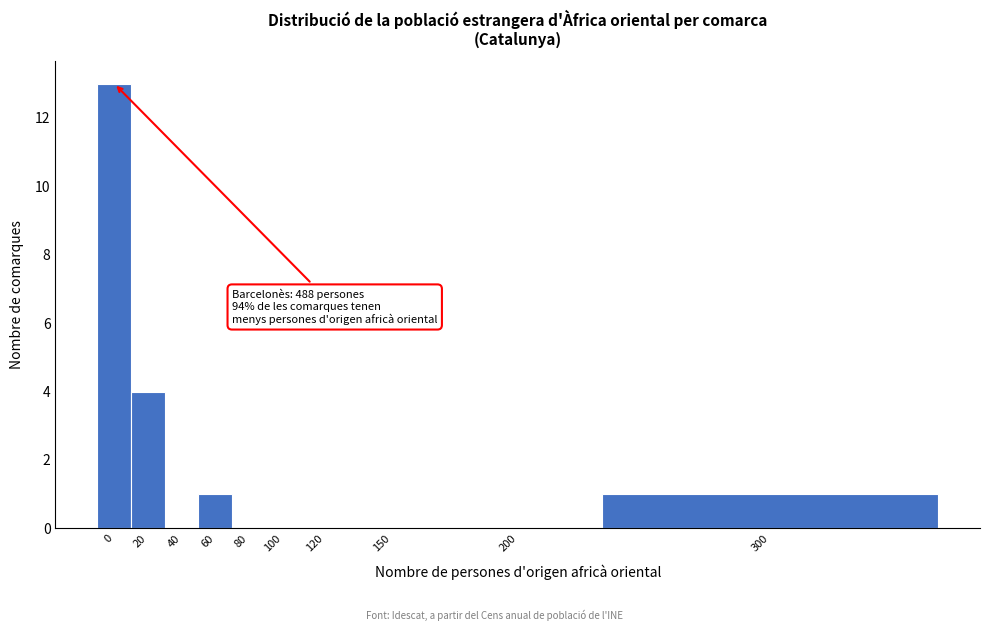

Reading left to right, transcribe all the data shown in this chart.

0=13	20=4	40=0	60=1	80=0	100=0	120=0	150=0	200=0	300=1